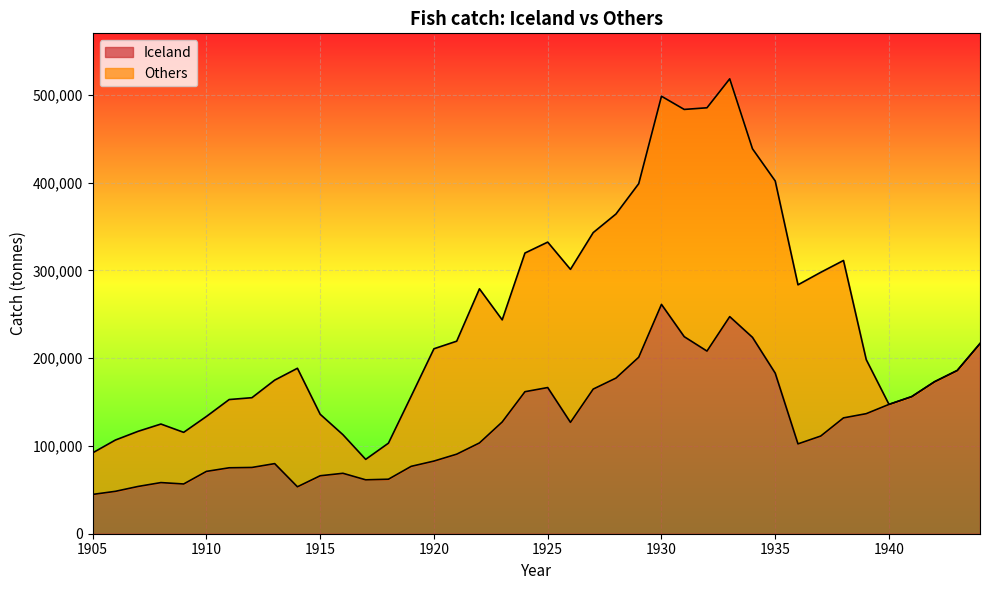

Reading left to right, extract all data points from this chart.

1905=44775	1906=48302	1907=53868	1908=58259	1909=56670	1910=71007	1911=75114	1912=75499	1913=79870	1914=53473	1915=66030	1916=68848	1917=61413	1918=62093	1919=76766	1920=82766	1921=90632	1922=103436	1923=127320	1924=161797	1925=166538	1926=126890	1927=164783	1928=177328	1929=201074	1930=261278	1931=224504	1932=208081	1933=247329	1934=223729	1935=182926	1936=102354	1937=111285	1938=131965	1939=136782	1940=147347	1941=156242	1942=173146	1943=186017	1944=216677